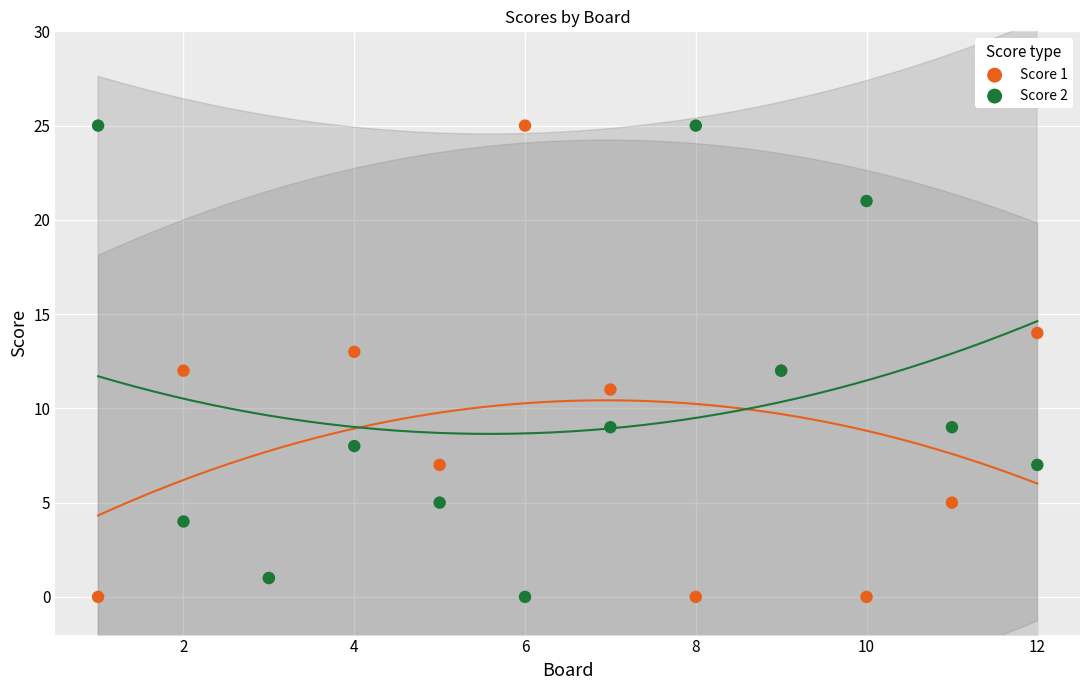

What are all the series names shown in the legend?

Score 1, Score 2